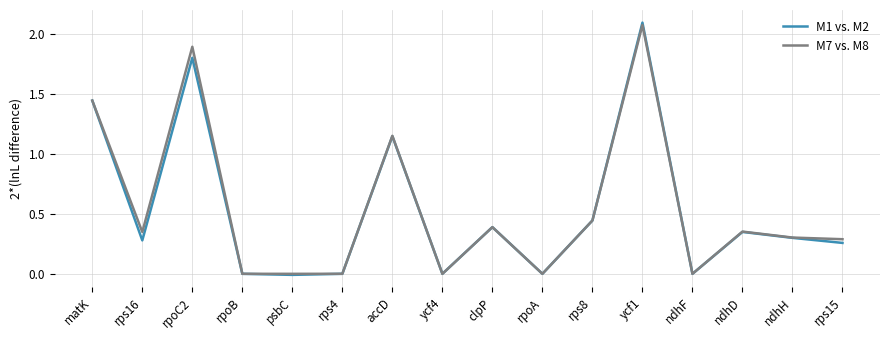

At which label does M7 vs. M8 reach its peak?

ycf1